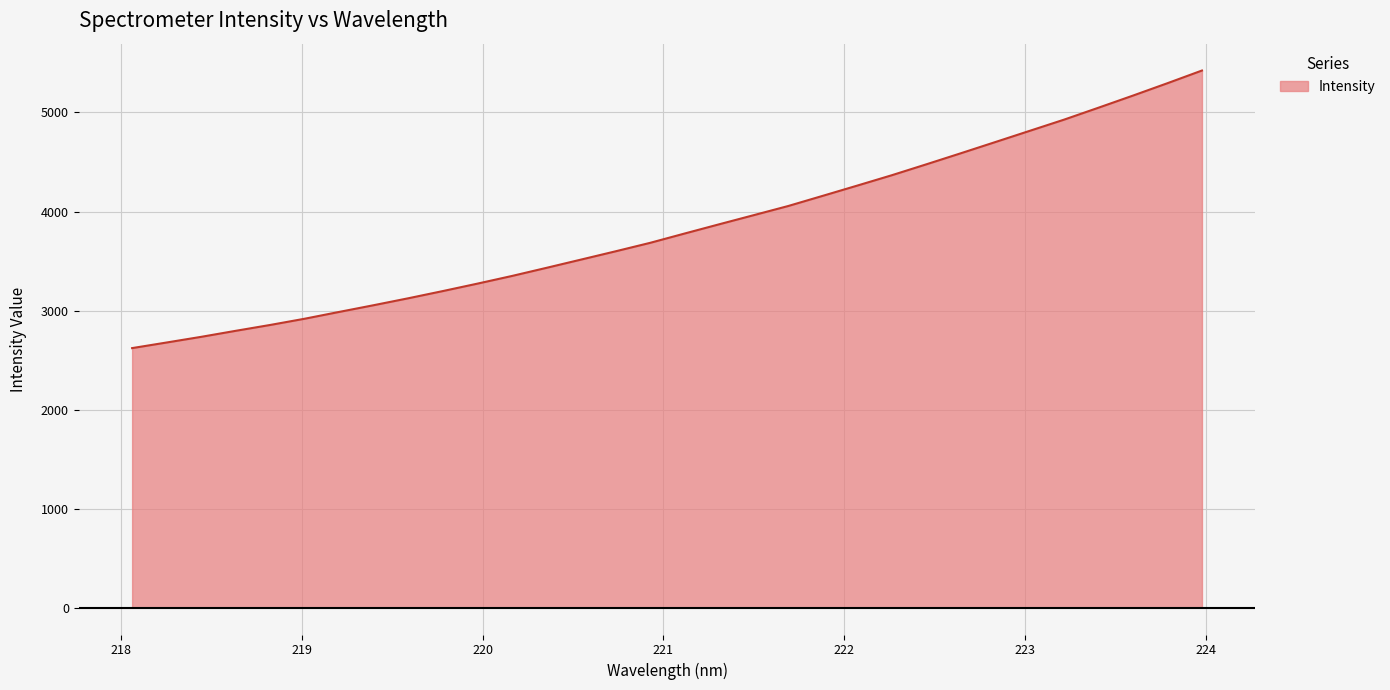

What is the minimum value shown in the chart?

2620.6